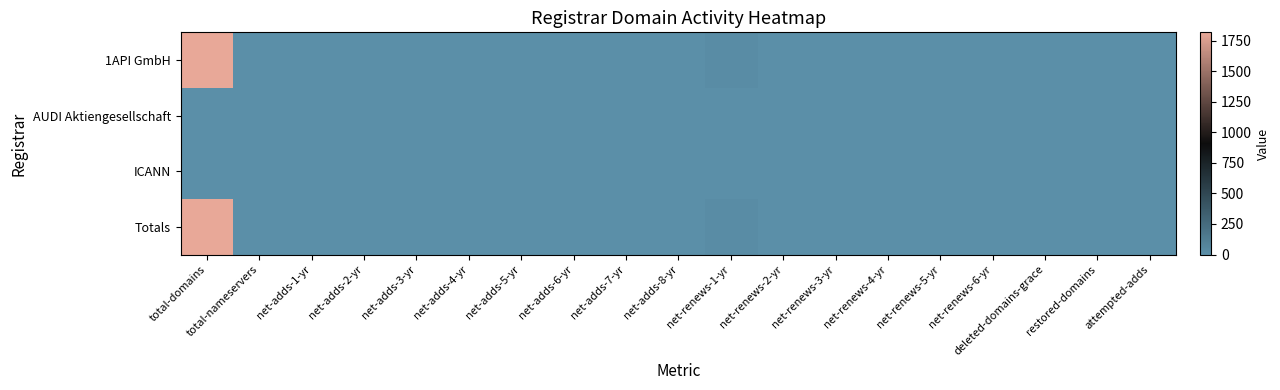

Which series changed the most between net-adds-3-yr and net-renews-3-yr?

1API GmbH